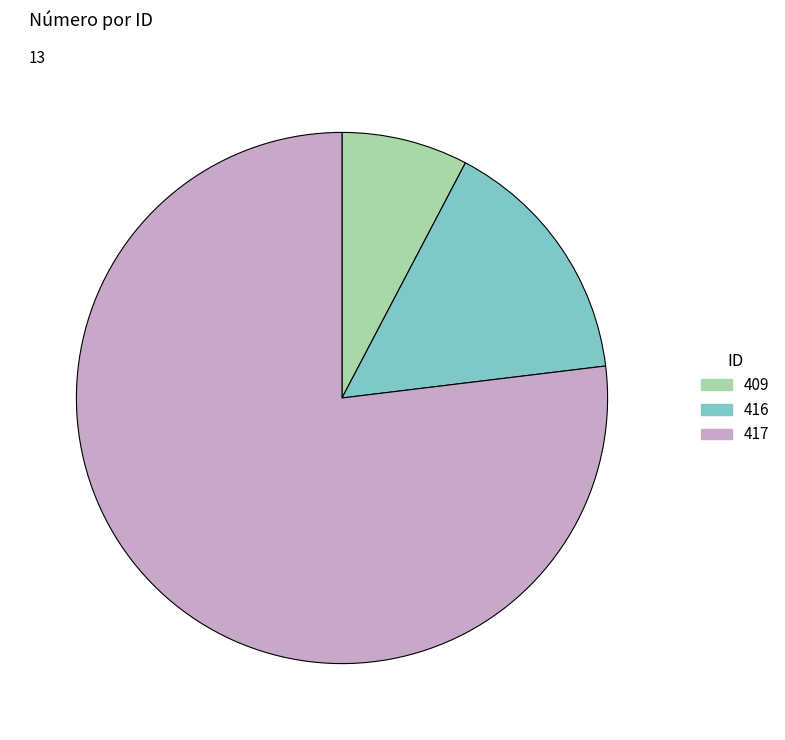

Rank the categories by value from highest to lowest.

417, 416, 409